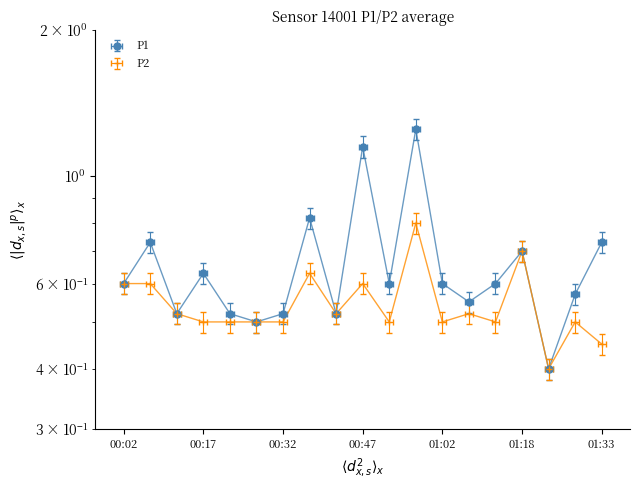

What position from the right is 00:57?

8